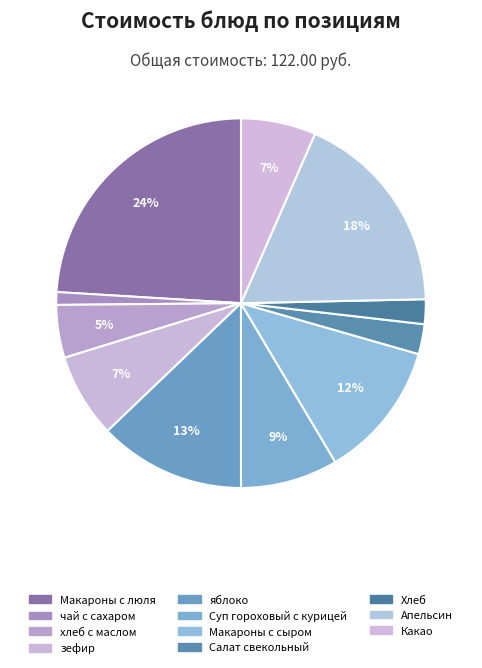

Rank the categories by value from lowest to highest.

чай с сахаром, Хлеб, Салат свекольный, хлеб с маслом, Какао, зефир, Суп гороховый с курицей, Макароны с сыром, яблоко, Апельсин, Макароны с люля